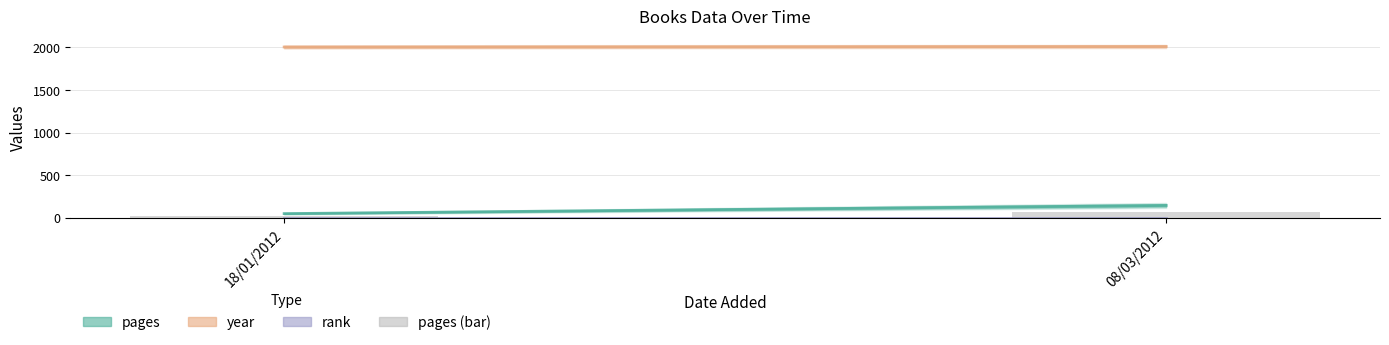

Which label corresponds to the smallest value in the chart?

18/01/2012